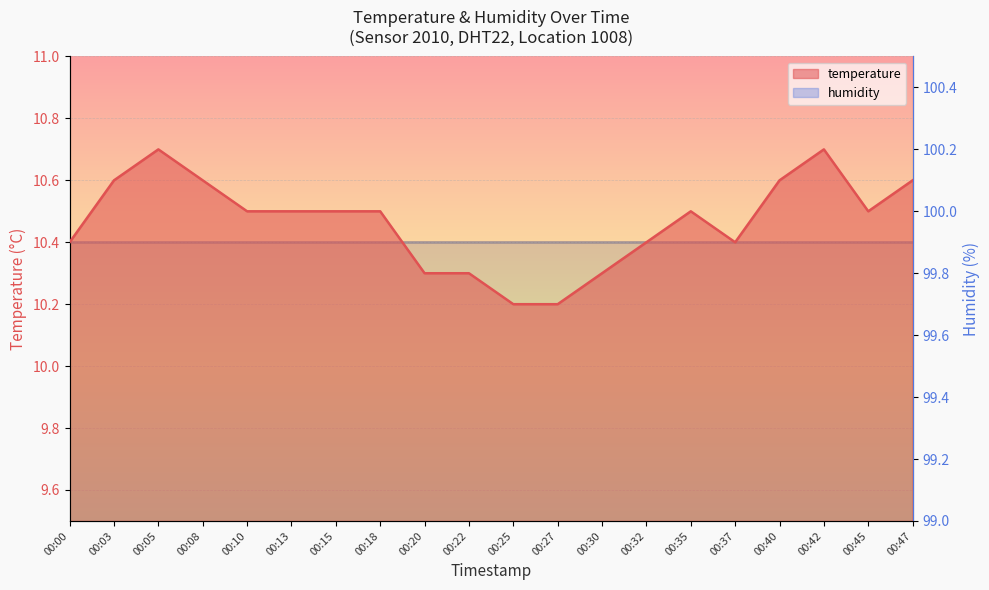

What is the approximate value at 00:13?

10.5